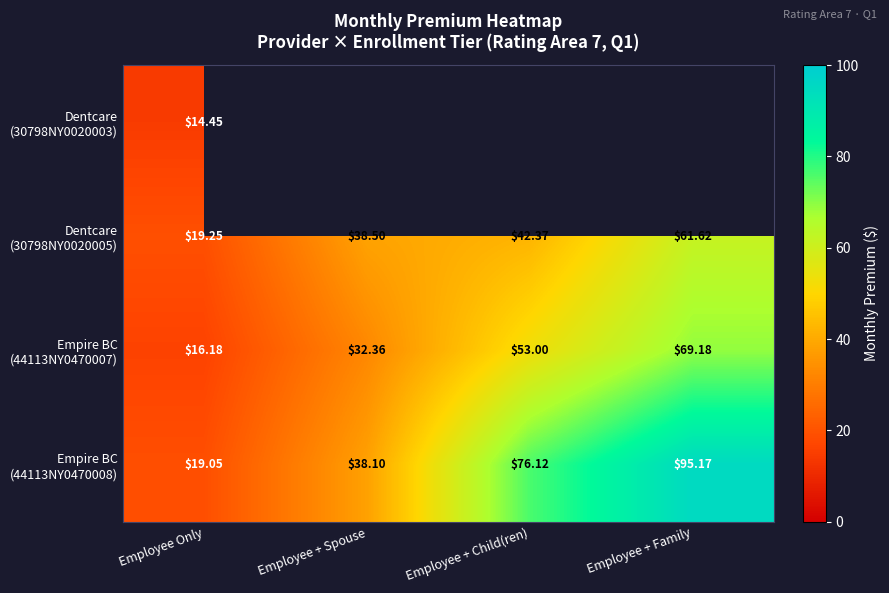

Where is Dentcare (30798NY0020005) nearest to the value 40?

Employee + Spouse